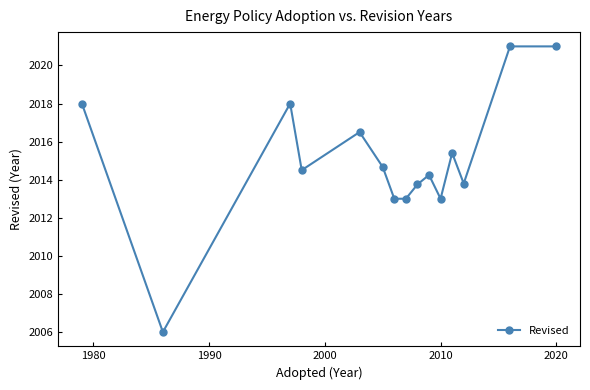

True or false: there are more than 2 points higher than both neighbors.

True